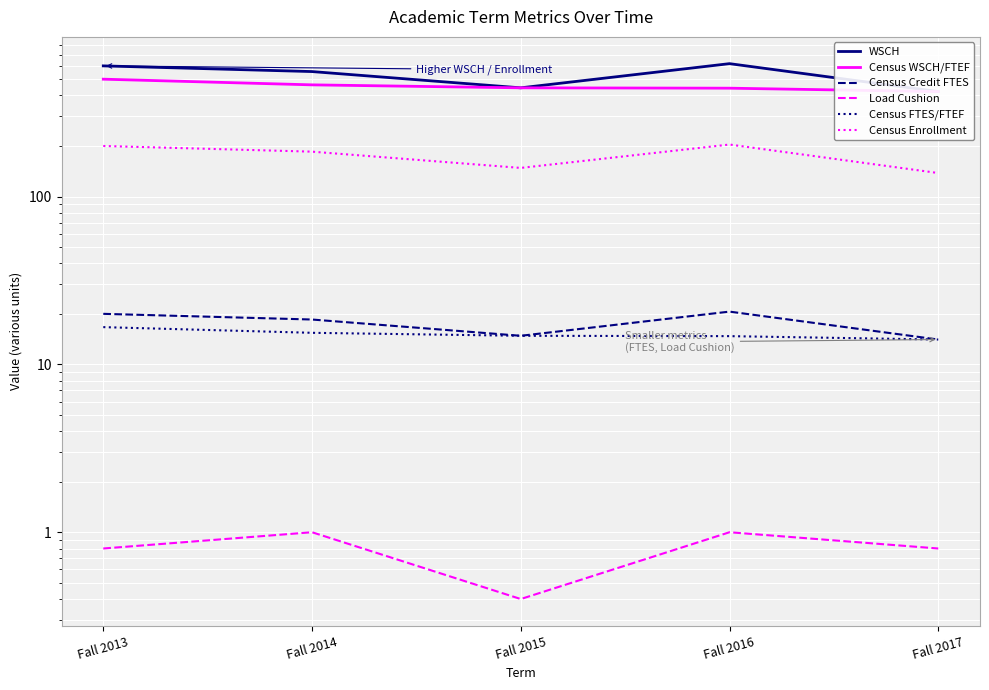

Reading left to right, transcribe all the data shown in this chart.

WSCH: 600.0	555.0	444.0	618.6	421.8
Census WSCH/FTEF: 500.0	462.5	444.0	441.9	421.8
Census Credit FTES: 20.0	18.5	14.8	20.6	14.1
Load Cushion: 0.8	1.0	0.4	1.0	0.8
Census FTES/FTEF: 16.7	15.4	14.8	14.7	14.1
Census Enrollment: 200.0	185.0	148.0	204.0	138.0